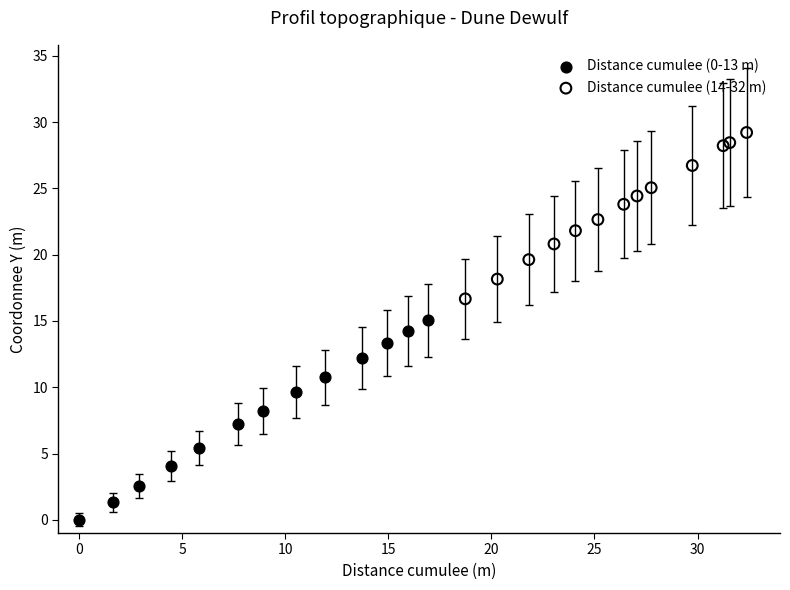

Which series reaches the maximum Y coordinate?

Distance cumulee (14-32 m)